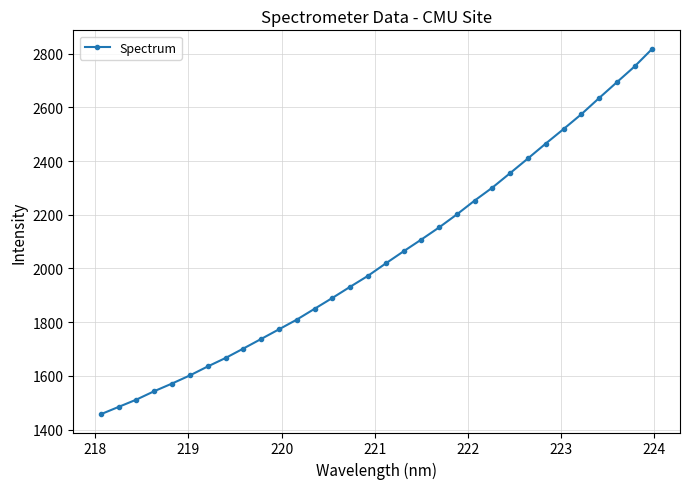

What is the value of the 26th point from the left?

2465.6